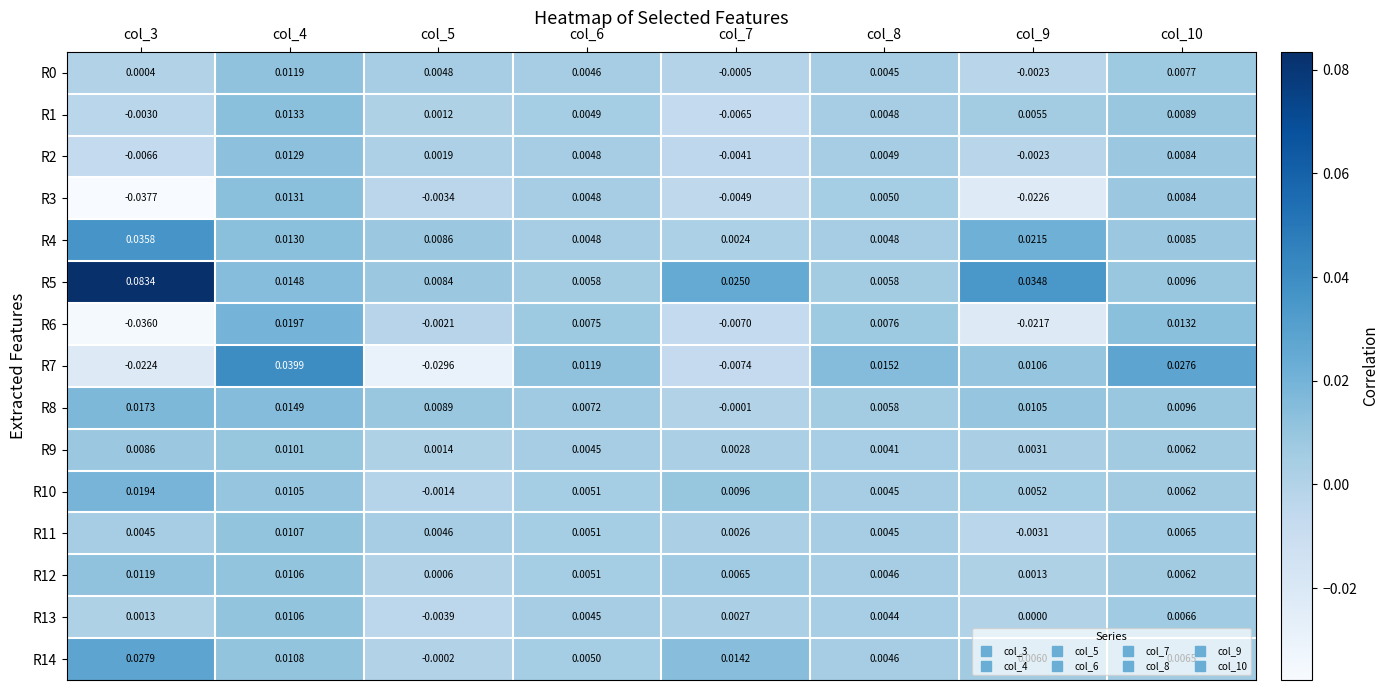

Is the value of R1 at col_7 greater than the value of R8 at col_9?

No